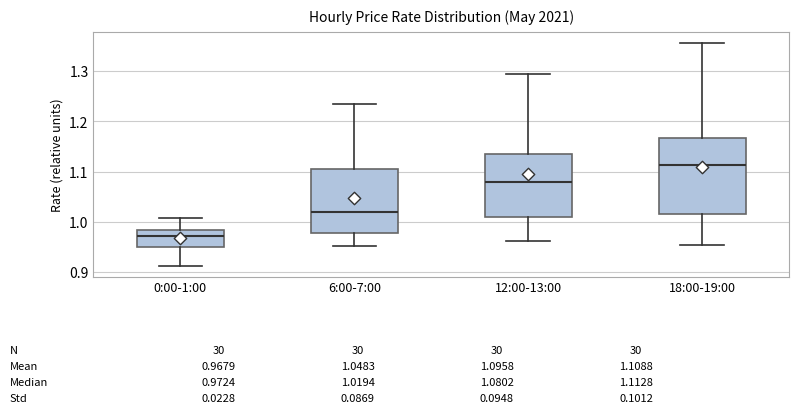

Which box has the lowest median line?

0:00-1:00